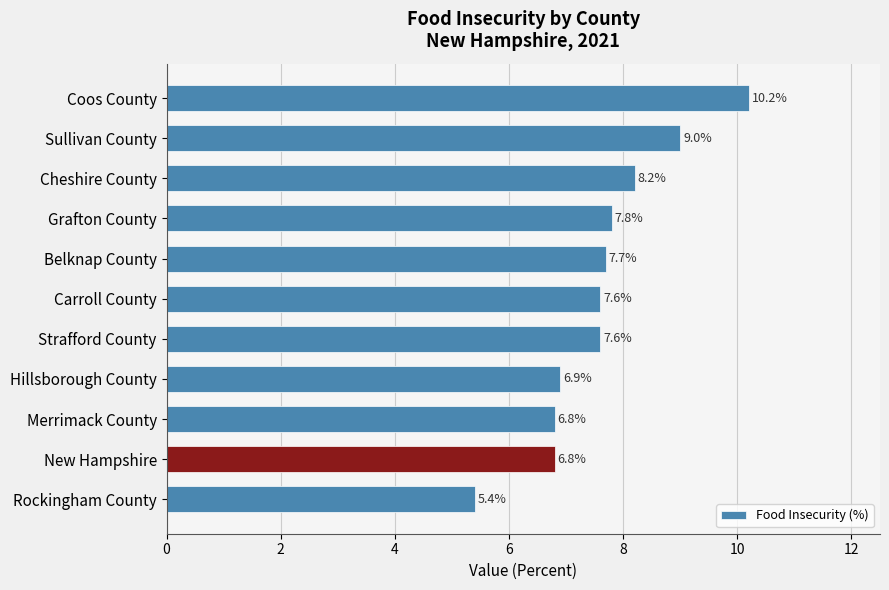

Is it true that the value at Sullivan County is 12.5?

False